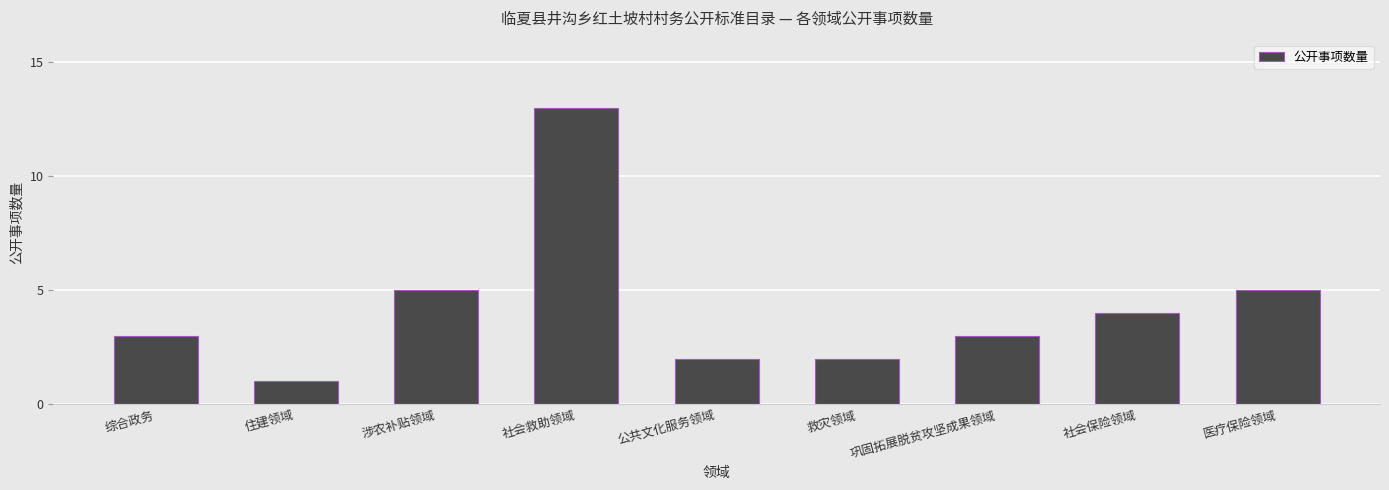

What value does the data have at 巩固拓展脱贫攻坚成果领域, to the nearest 5?

5